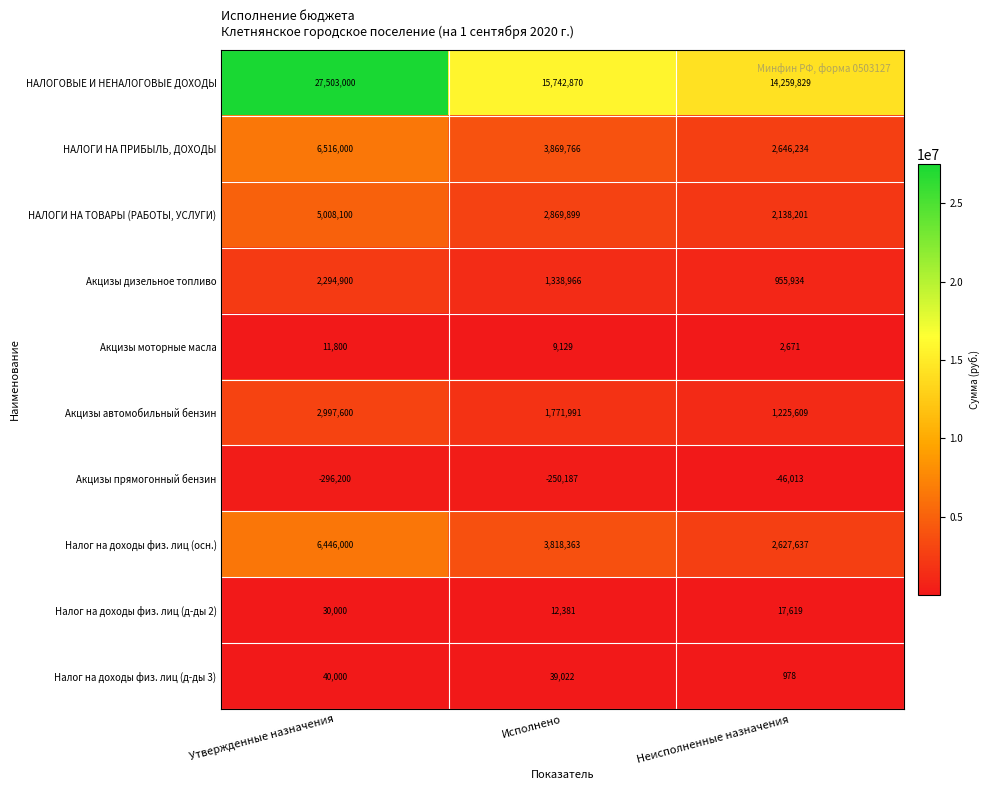

At which label does Акцизы автомобильный бензин first exceed 1771991?

Утвержденные назначения